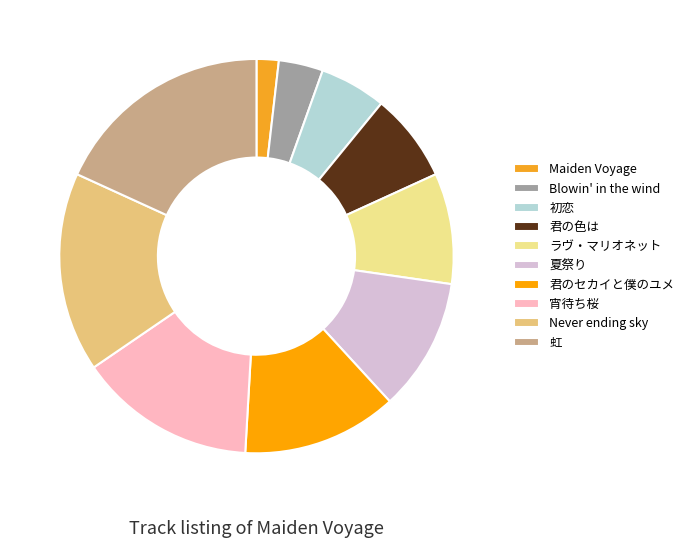

Count the number of slices in the pie.

10